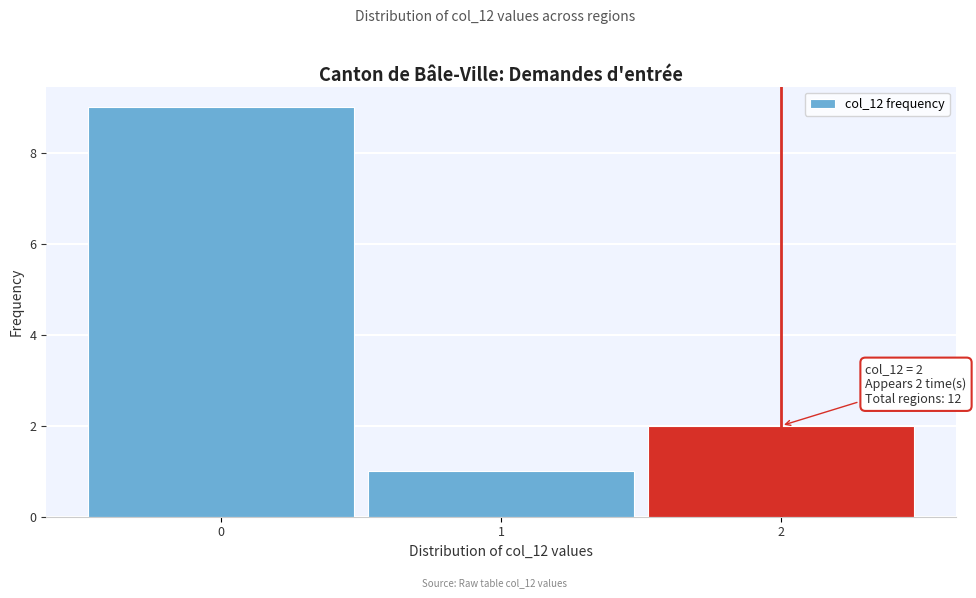

Over which range of the x-axis is the bar tallest?

-0.5 to 0.5